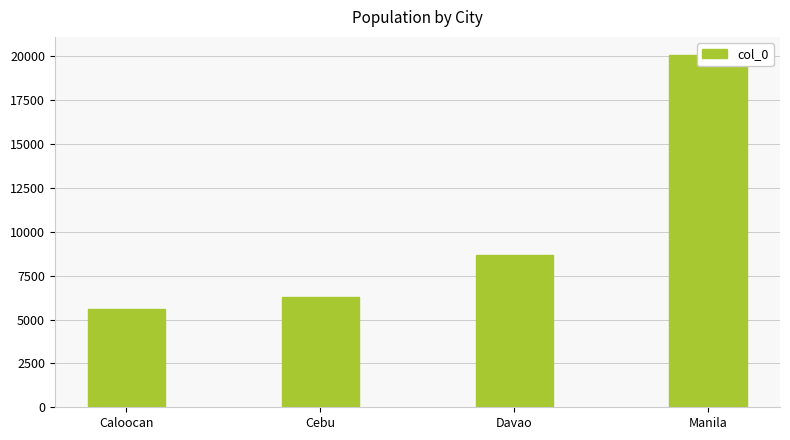

The chart shows a value of 20100 at Manila. True or false?

True